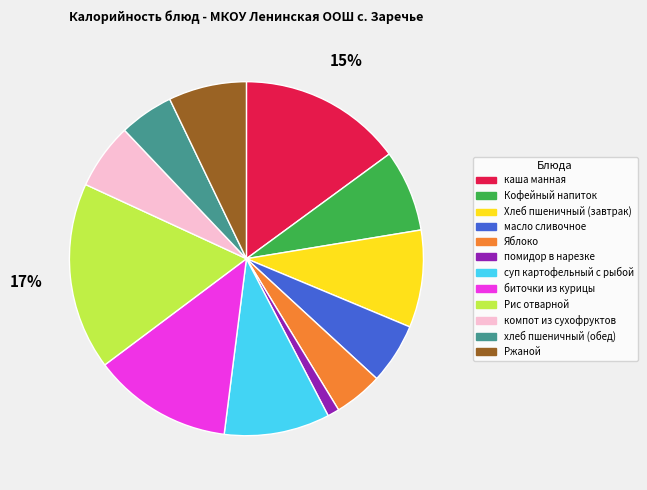

To the nearest percent, what percentage of the pie is хлеб пшеничный (обед)?

5%